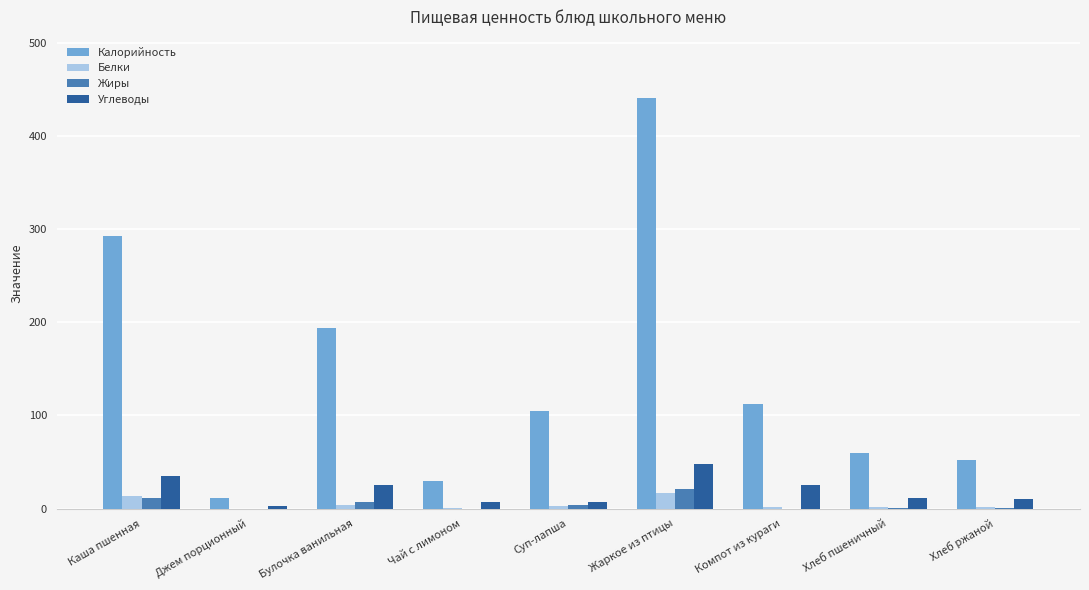

What is the maximum value for Жиры?

20.9